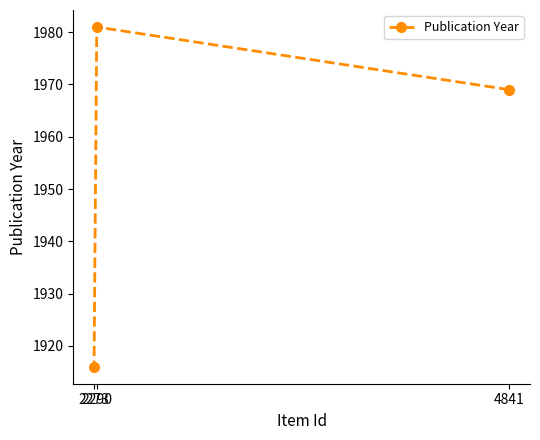

Reading right to left, what are all the values shown in this chart?

4841=1969	2290=1981	2273=1916